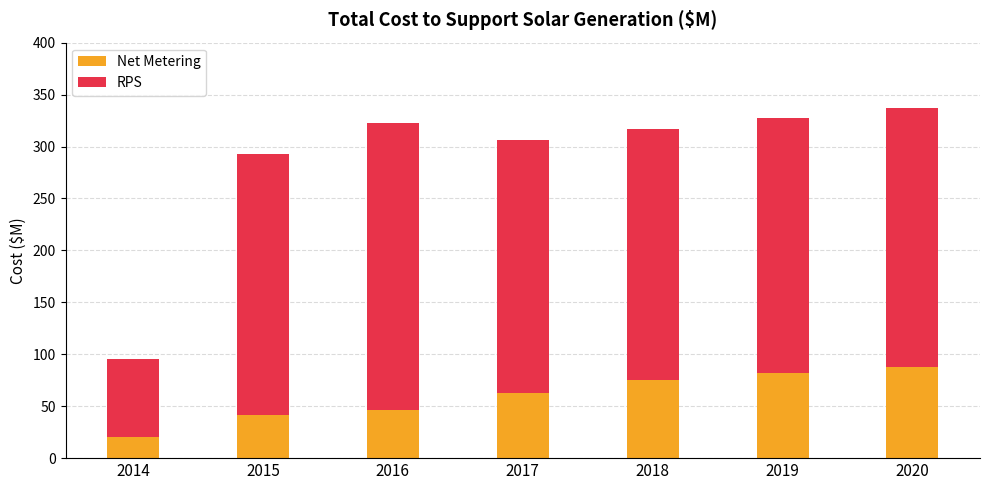

At which label does Net Metering reach its minimum?

2014